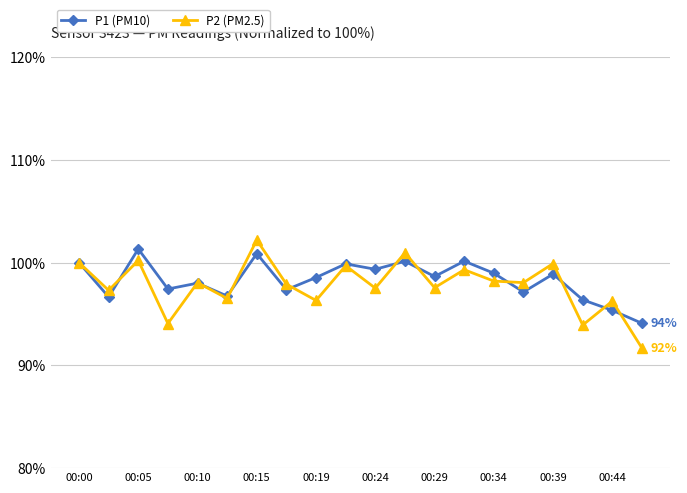

Which series has the largest range (max minus min)?

P2 (PM2.5)